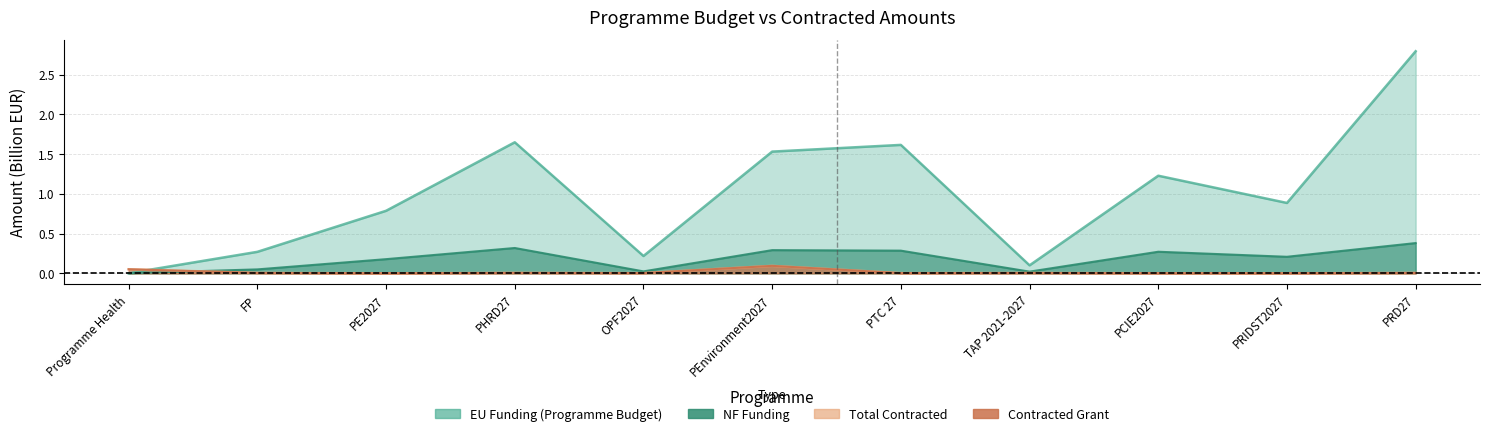

Reading left to right, extract all data points from this chart.

EU Funding (Programme Budget): 0.0	0.3	0.8	1.6	0.2	1.5	1.6	0.1	1.2	0.9	2.8
NF Funding: 0.0	0.0	0.2	0.3	0.0	0.3	0.3	0.0	0.3	0.2	0.4
Total Contracted: 0.1	0.0	0.0	0.0	0.0	0.1	0.0	0.0	0.0	0.0	0.0
Contracted Grant: 0.1	0.0	0.0	0.0	0.0	0.1	0.0	0.0	0.0	0.0	0.0